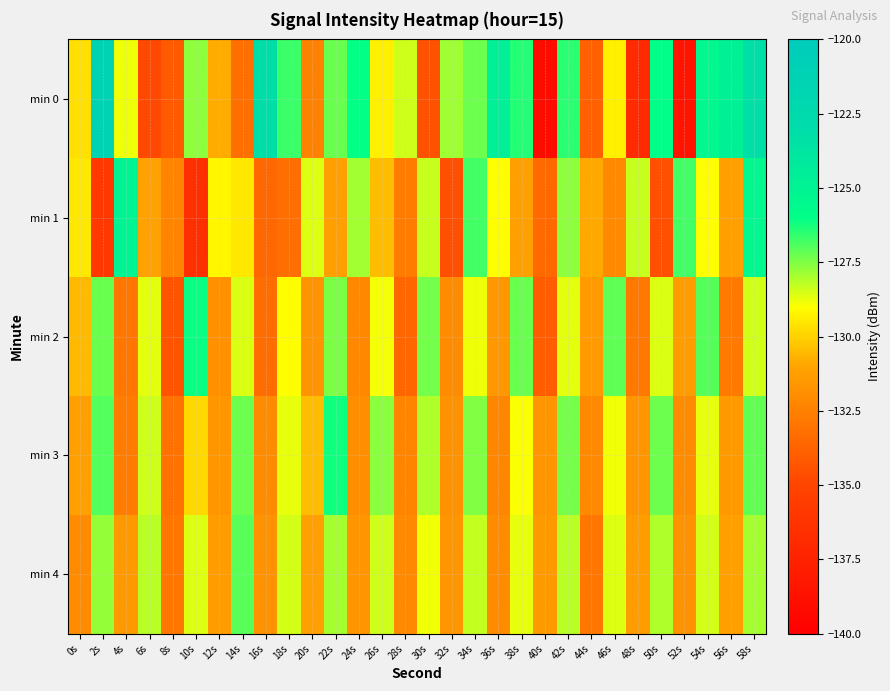

Which series has the largest range (max minus min)?

min 0